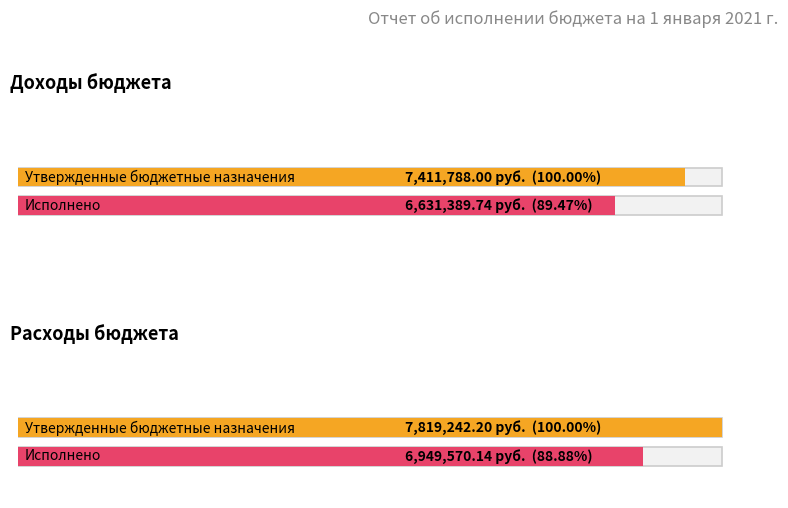

Which series changed the most between Доходы бюджета всего and Расходы бюджета всего?

Утвержденные бюджетные назначения